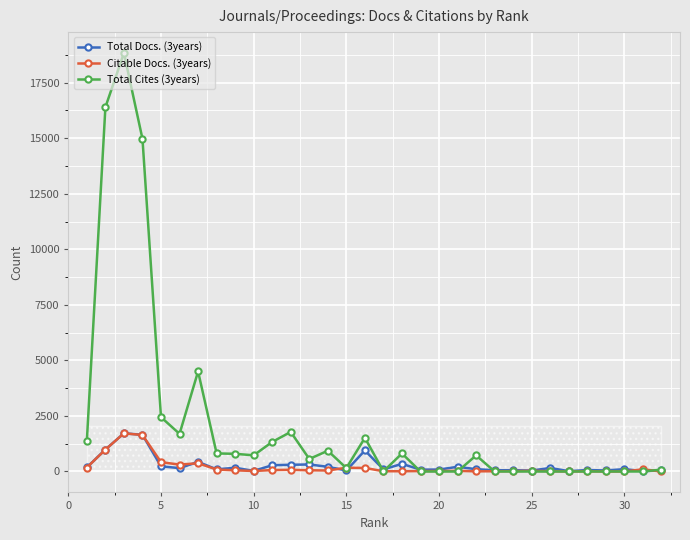

True or false: Citable Docs. (3years) has more than 1 interior local peaks.

True